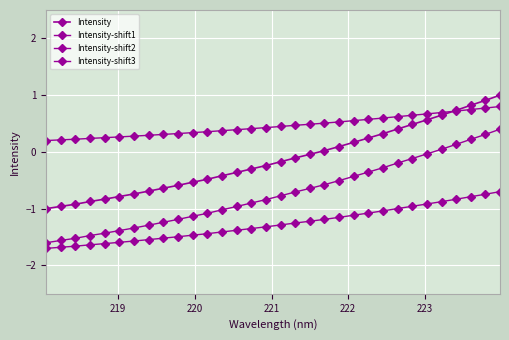

How many lines are shown in the chart?

4